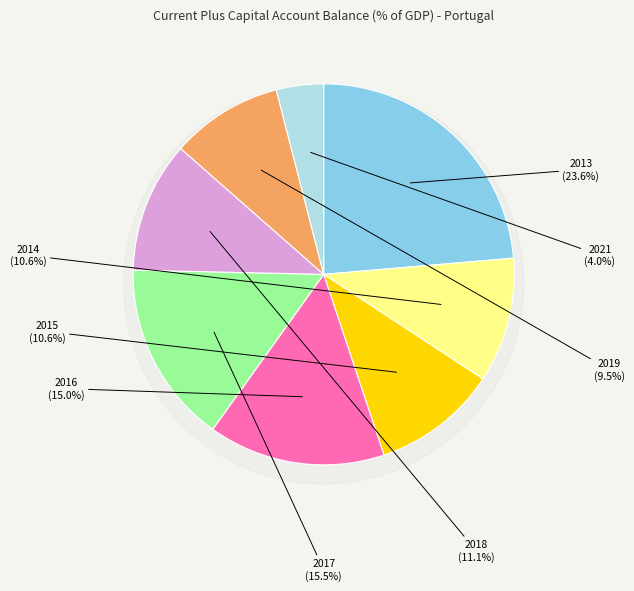

Rank the categories by value from highest to lowest.

2013, 2017, 2016, 2018, 2015, 2014, 2019, 2021